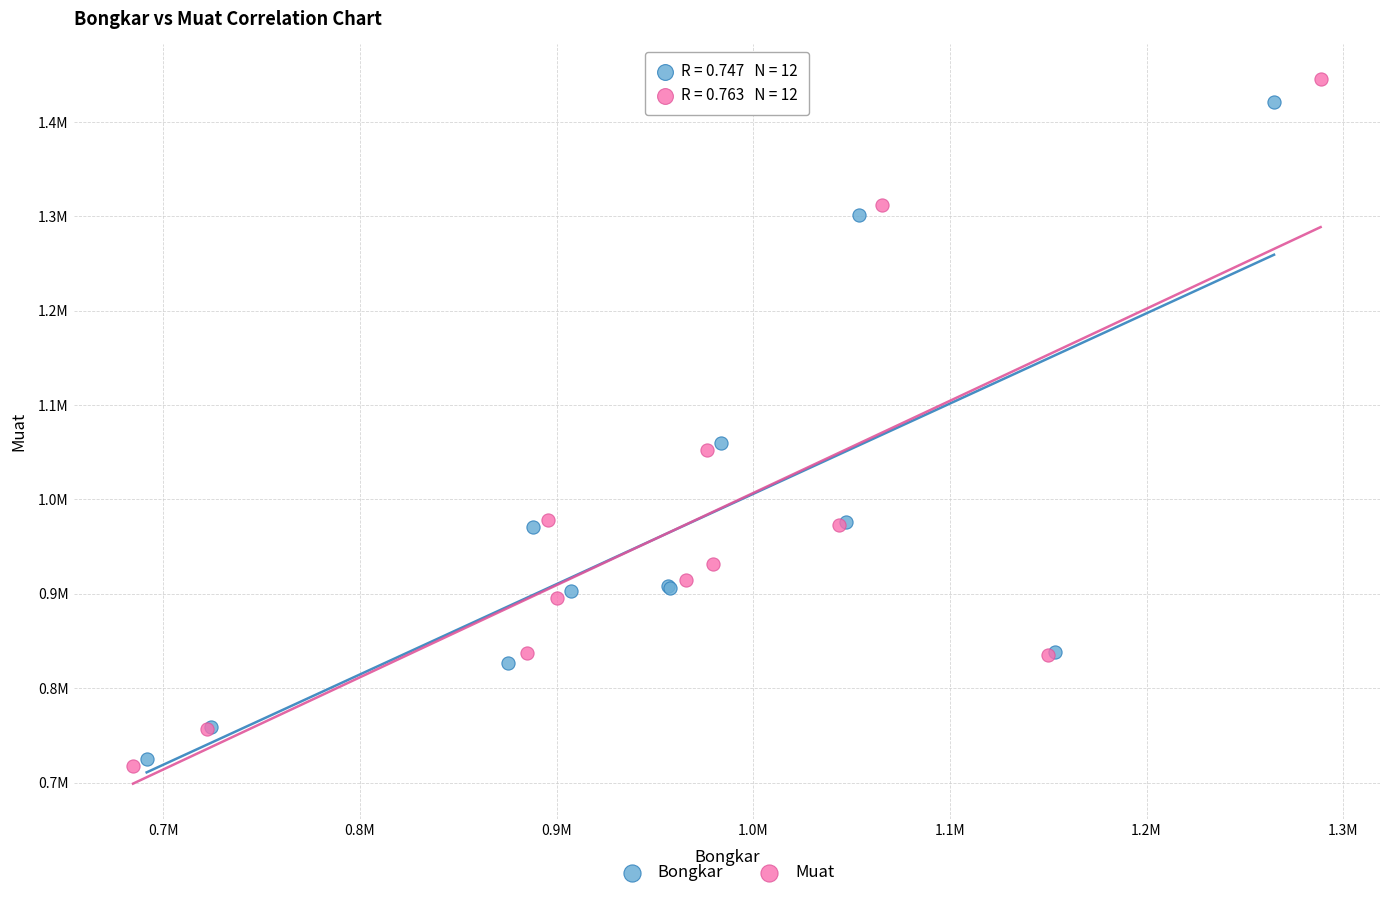

What are all the series names shown in the legend?

Bongkar, Muat